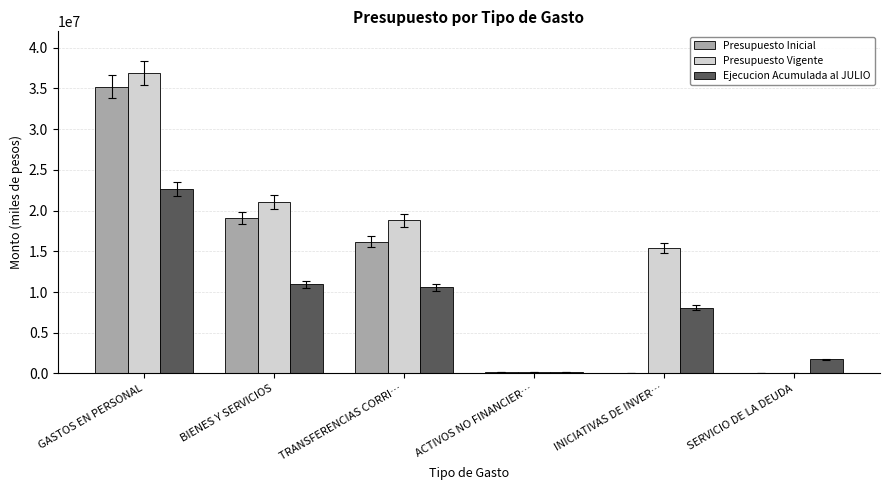

What are all the series names shown in the legend?

Presupuesto Inicial, Presupuesto Vigente, Ejecucion Acumulada al JULIO